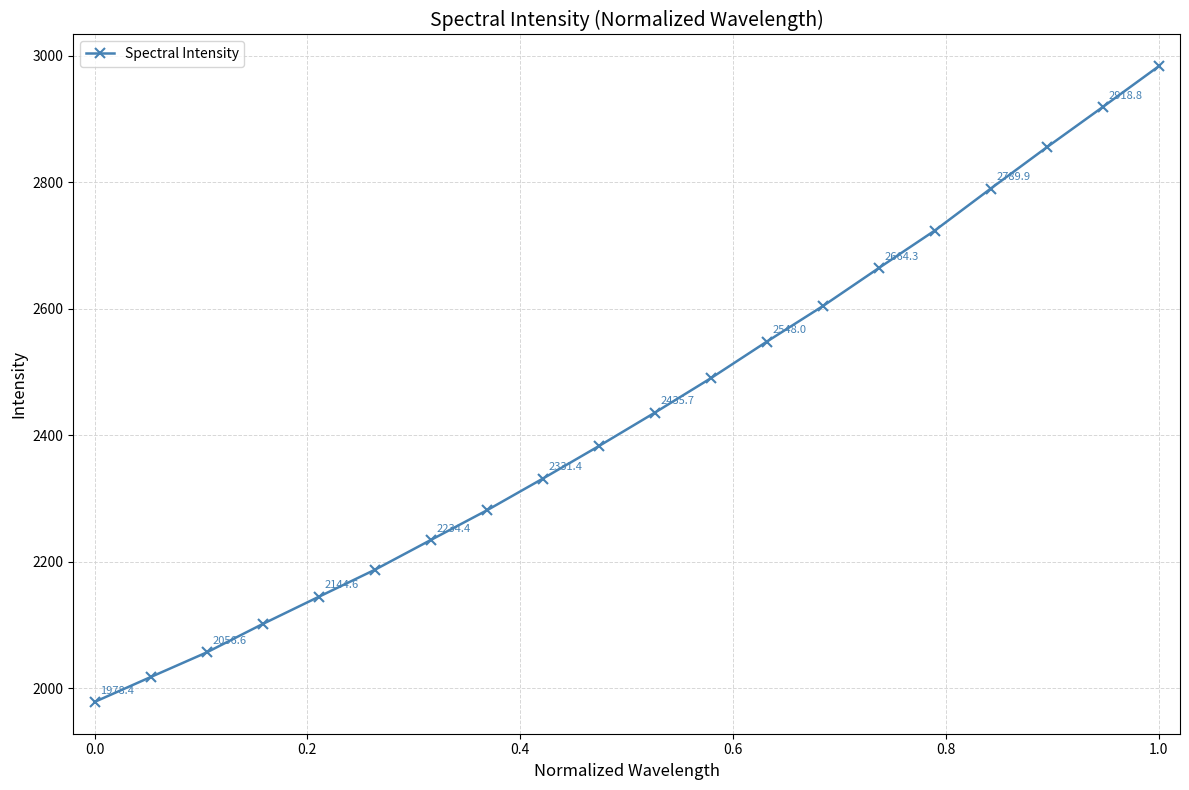

What is the maximum value shown in the chart?

2983.2